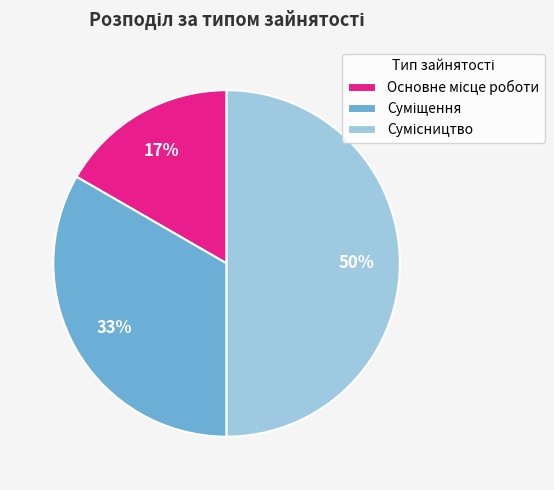

To the nearest percent, what is the average slice percentage?

33%